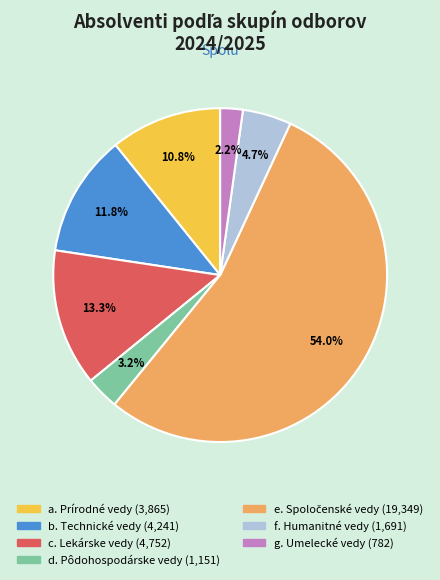

The f. Humanitné vedy slice represents 5% of the pie. True or false?

True